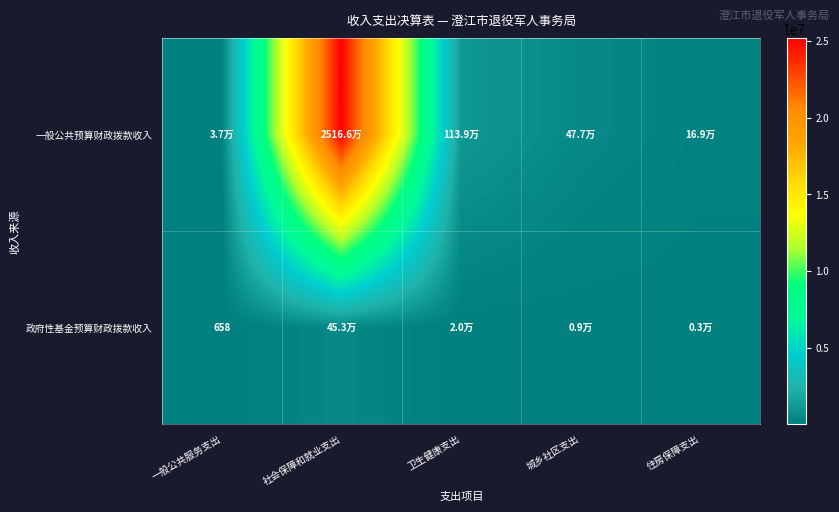

What is the greatest value displayed?

25166493.8